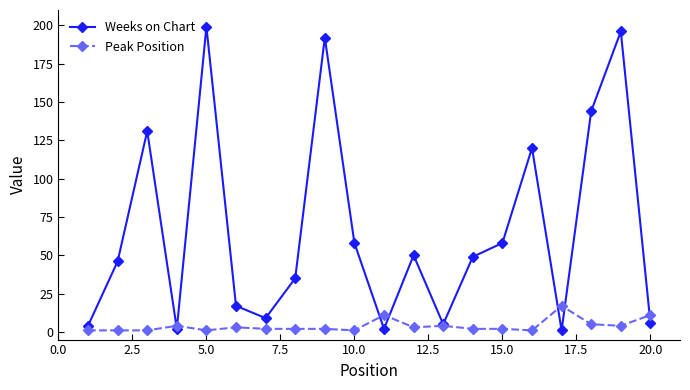

Rank the series by their average value, from highest to lowest.

Weeks on Chart, Peak Position